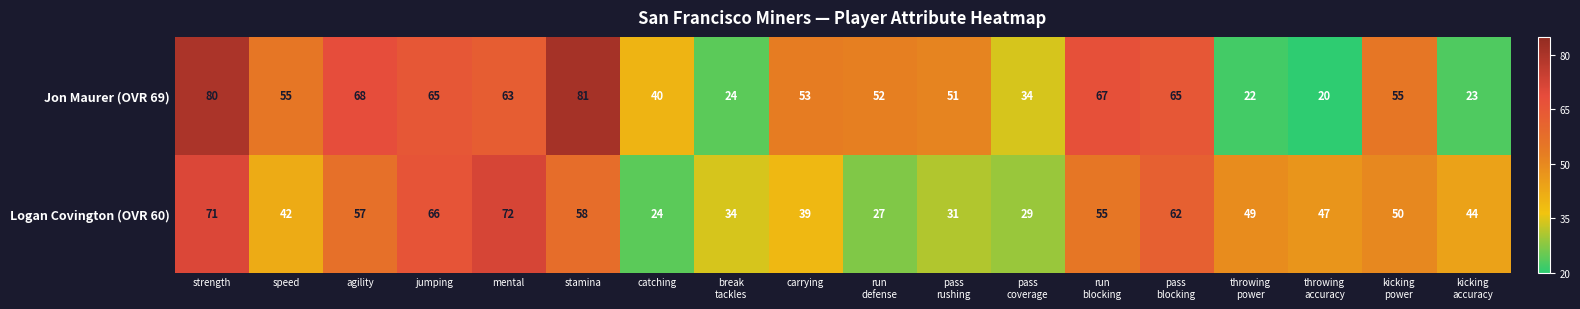

What is the smallest value displayed?

20